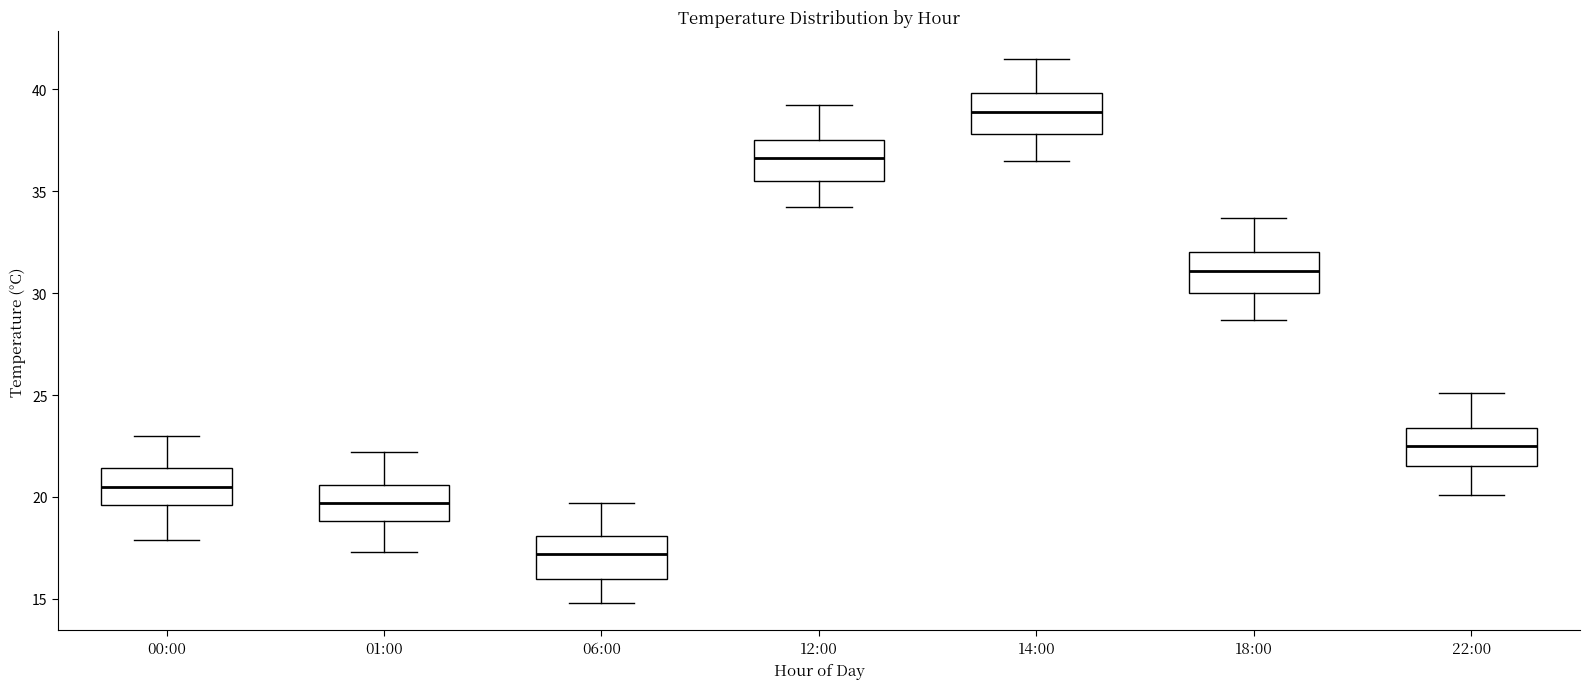

Reading left to right, read every box against the y-axis: the position of its median line, the range the box covers, and the ends of its whiskers. The values are not printed on the chart, so give them approximately, as read against the axis.

00:00: median 20.5, box 19.5 to 21.5, whiskers 18.0 to 23.0
01:00: median 19.5, box 19.0 to 20.5, whiskers 17.5 to 22.0
06:00: median 17.0, box 16.0 to 18.0, whiskers 15.0 to 19.5
12:00: median 36.5, box 35.5 to 37.5, whiskers 34.0 to 39.0
14:00: median 39.0, box 38.0 to 40.0, whiskers 36.5 to 41.5
18:00: median 31.0, box 30.0 to 32.0, whiskers 28.5 to 33.5
22:00: median 22.5, box 21.5 to 23.5, whiskers 20.0 to 25.0